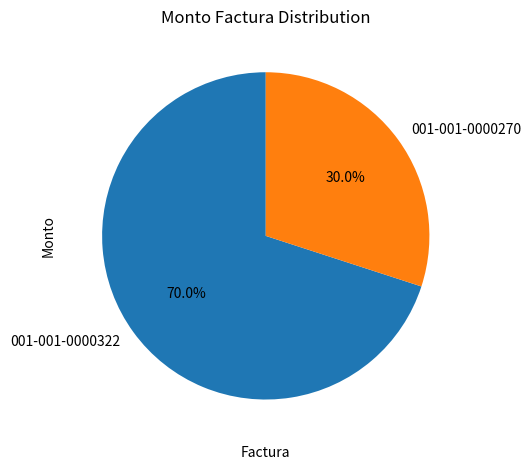

The 001-001-0000322 slice represents 79% of the pie. True or false?

False